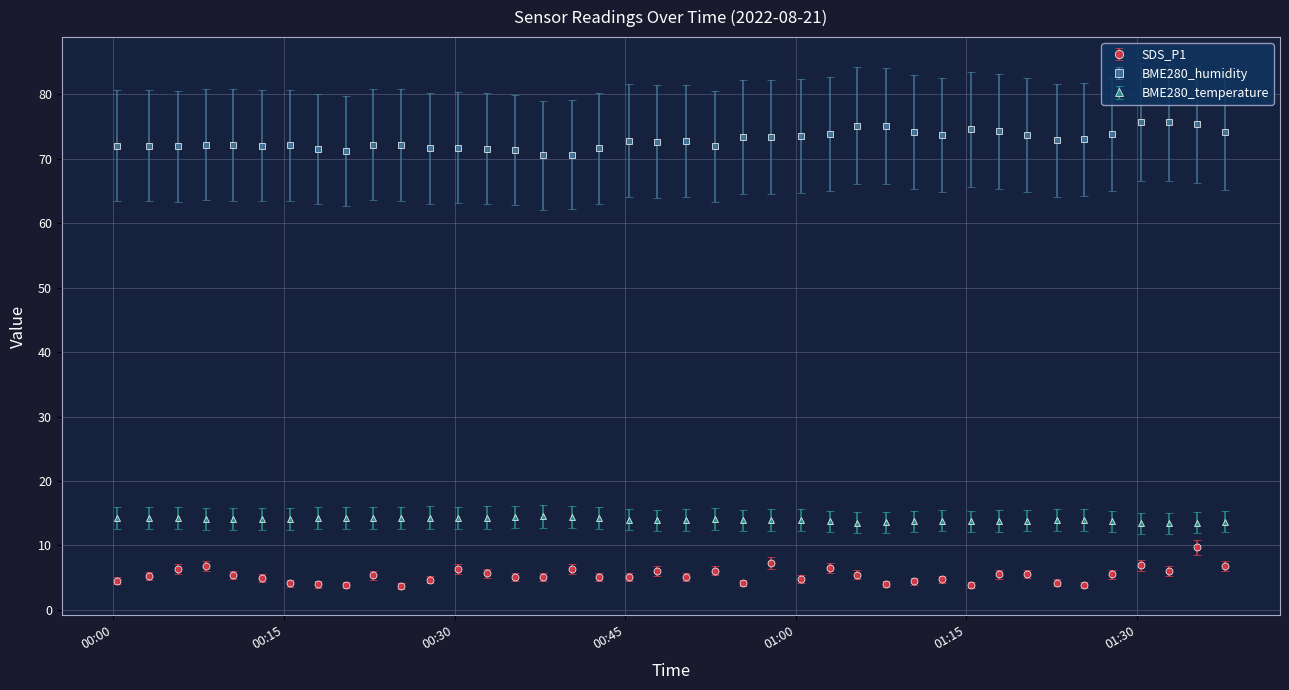

Which series has the largest total across all categories?

BME280_humidity